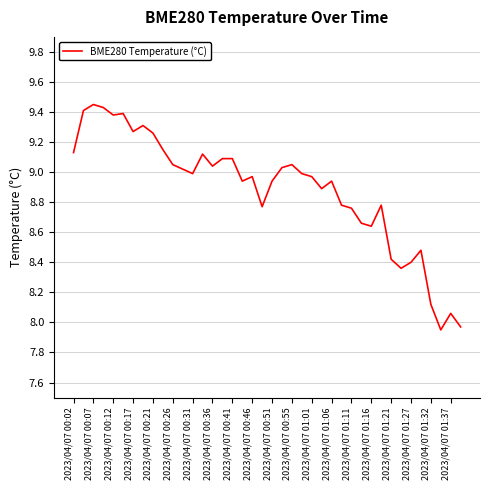

What is the difference between the maximum and minimum values?

1.5